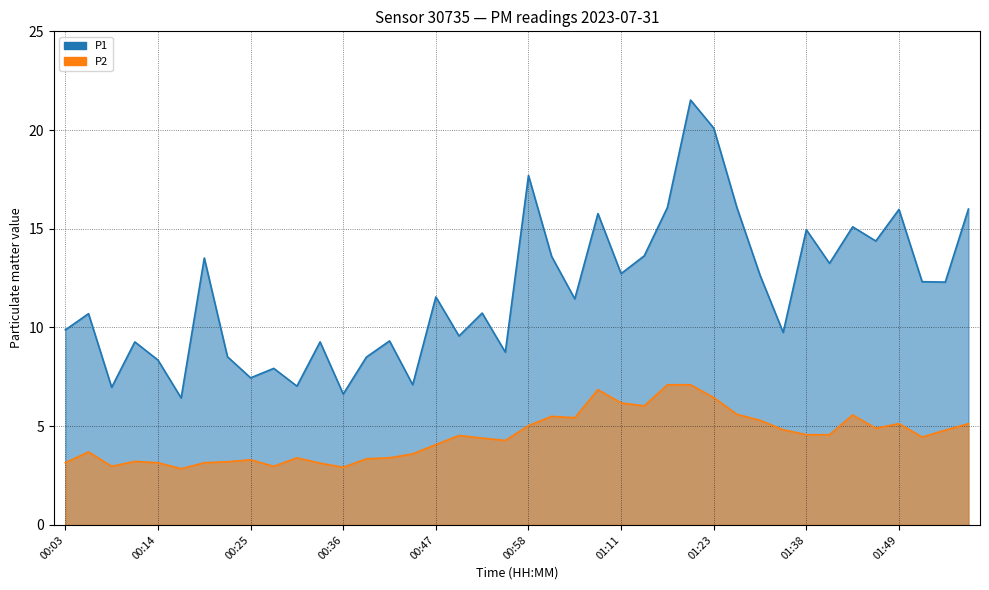

How many data points does each series have?

40